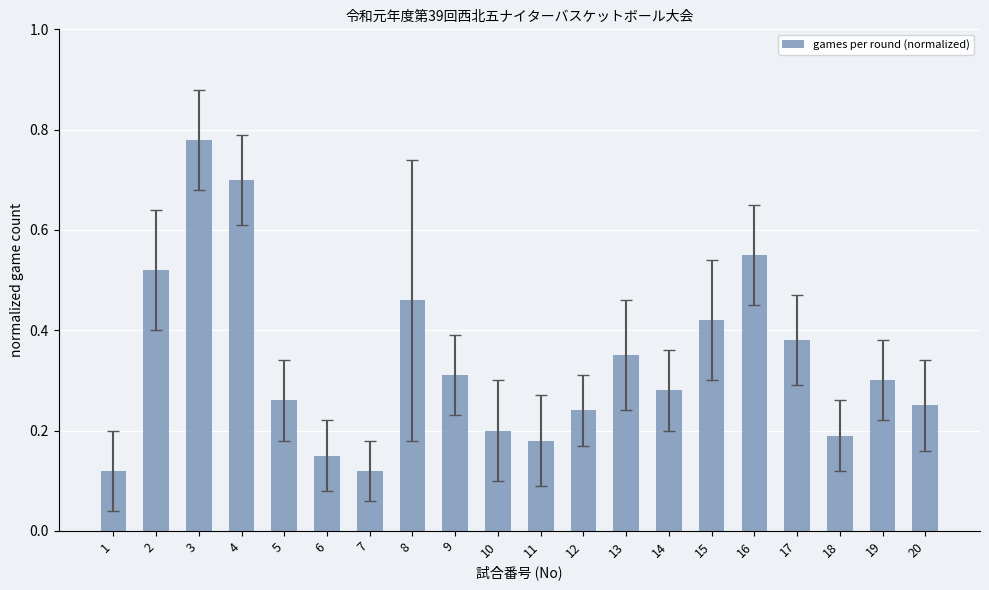

True or false: the data shows 0.2 at 19.

False